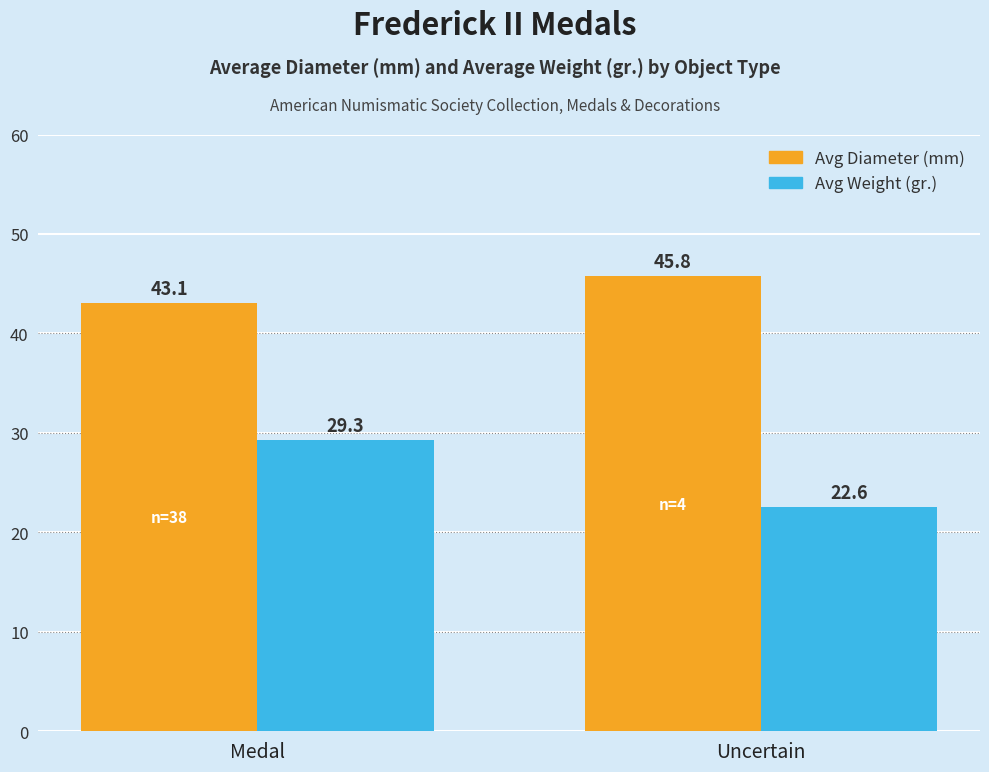

How many distinct data groups are displayed?

2